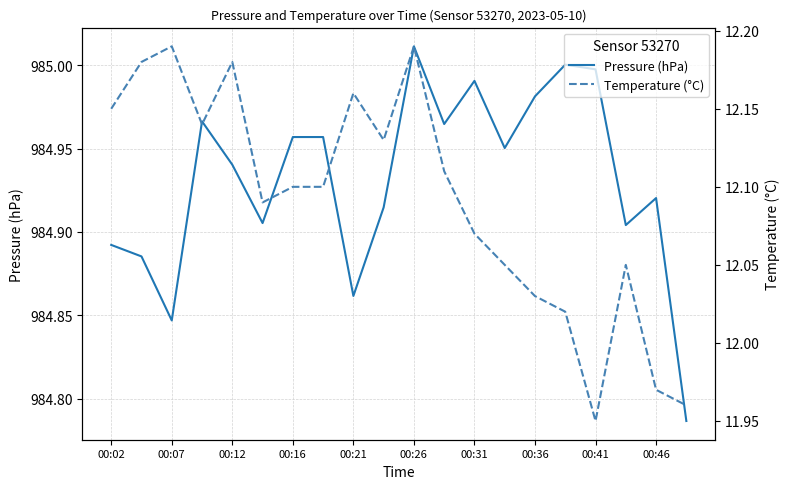

Which series has the largest total across all categories?

Pressure (hPa)